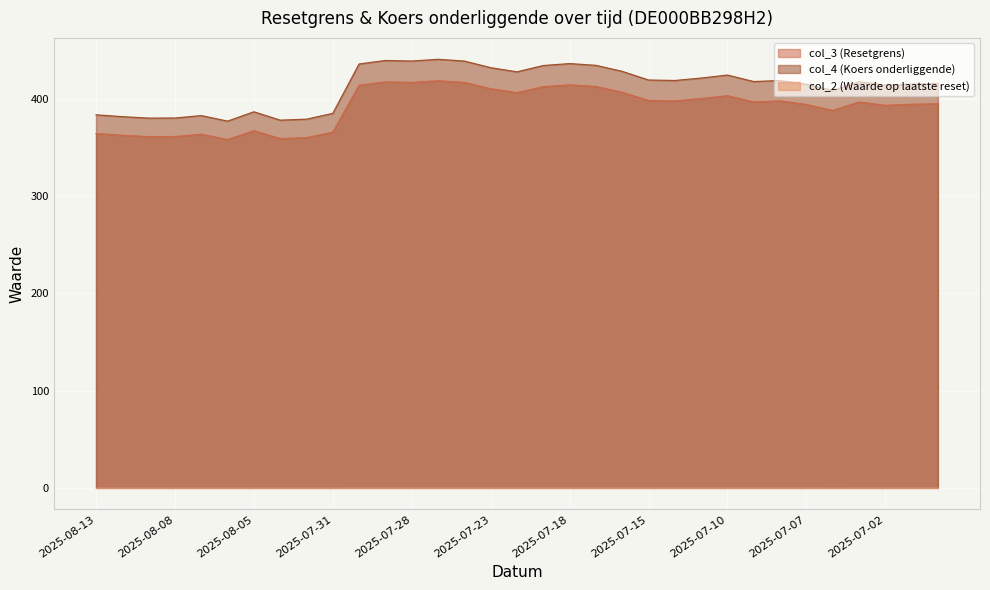

What value does the col_4 (Koers onderliggende) series have at 2025-08-12?

381.9